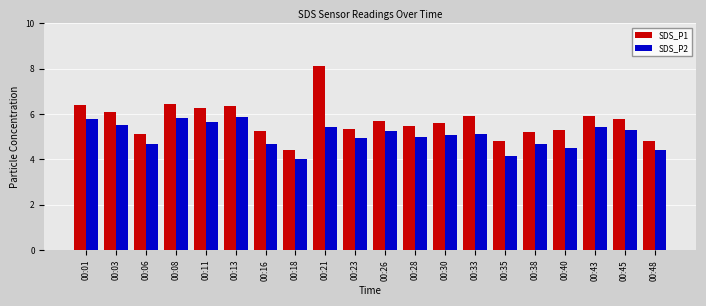

Rank the series at 00:30 from lowest to highest value.

SDS_P2, SDS_P1